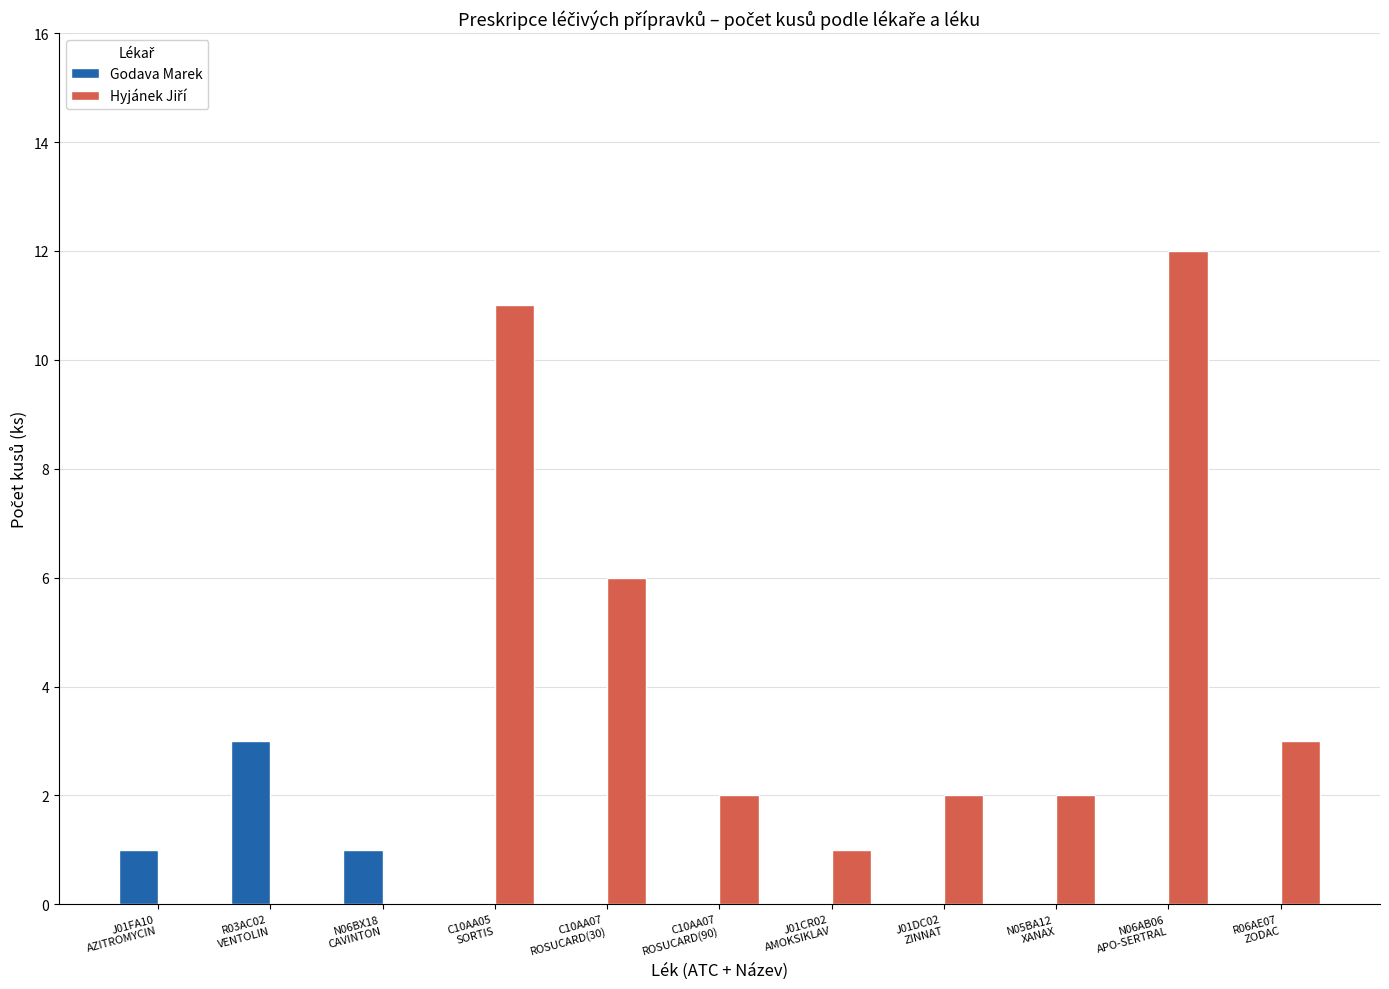

What is the sum of all Godava Marek values?

5